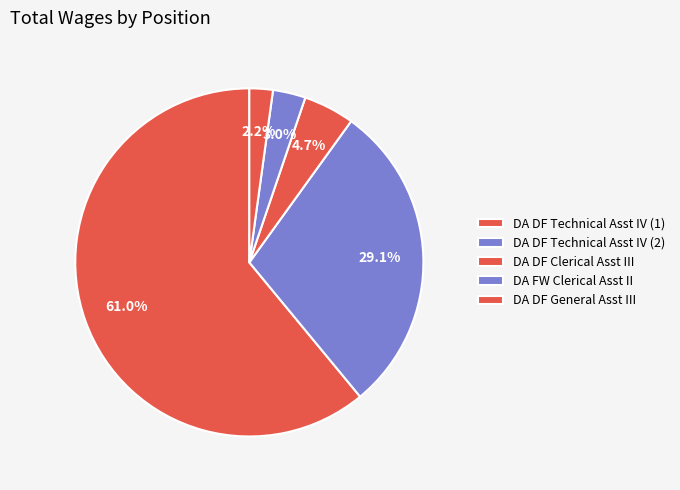

How many segments does this pie chart have?

5